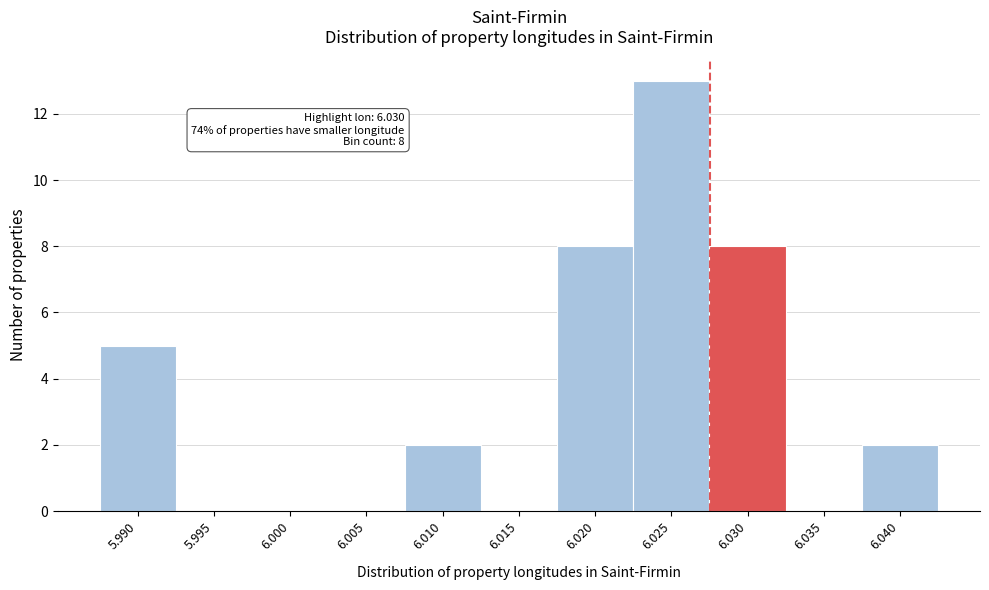

Reading right to left, what are all the values shown in this chart?

6.040=2	6.035=0	6.030=8	6.025=13	6.020=8	6.015=0	6.010=2	6.005=0	6.000=0	5.995=0	5.990=5